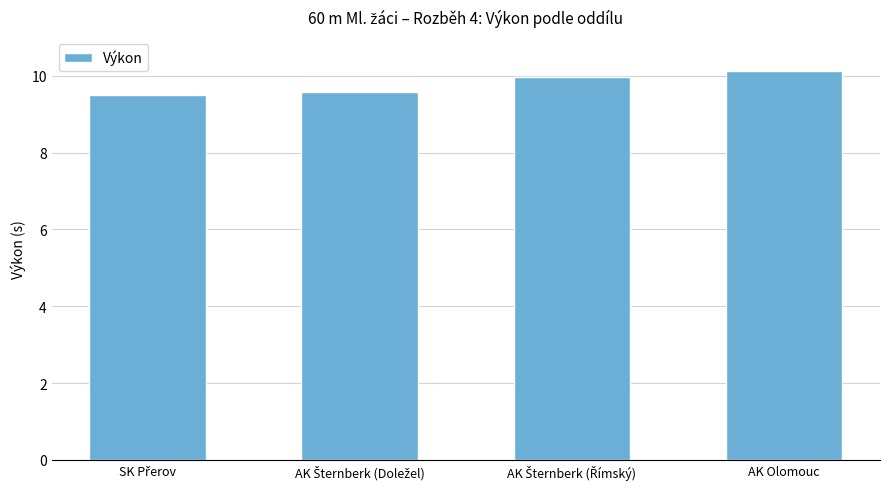

What is the maximum value shown in the chart?

10.1